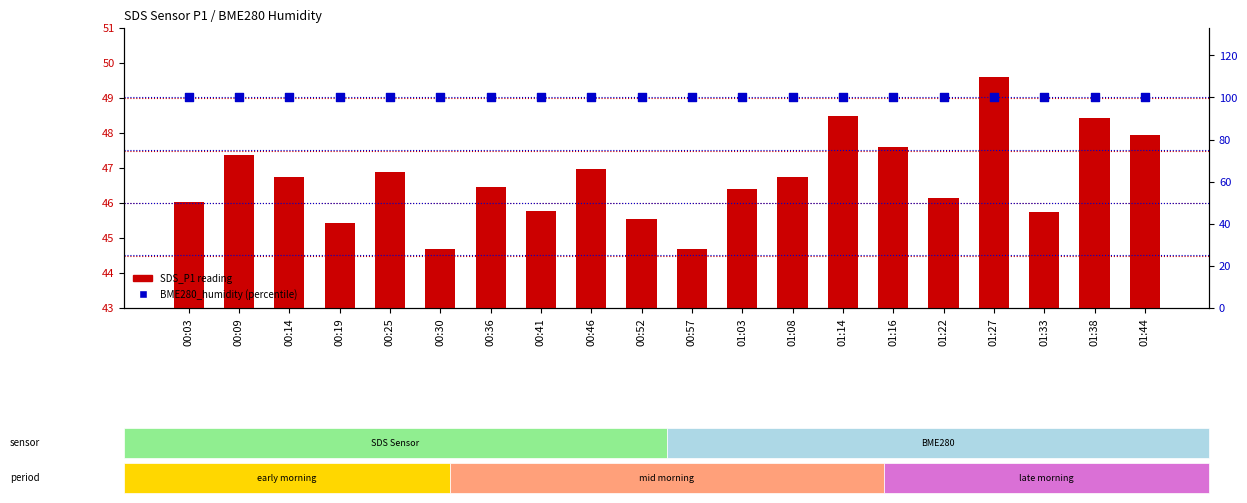

Which series contains the highest Y value?

BME280_humidity (percentile rank)